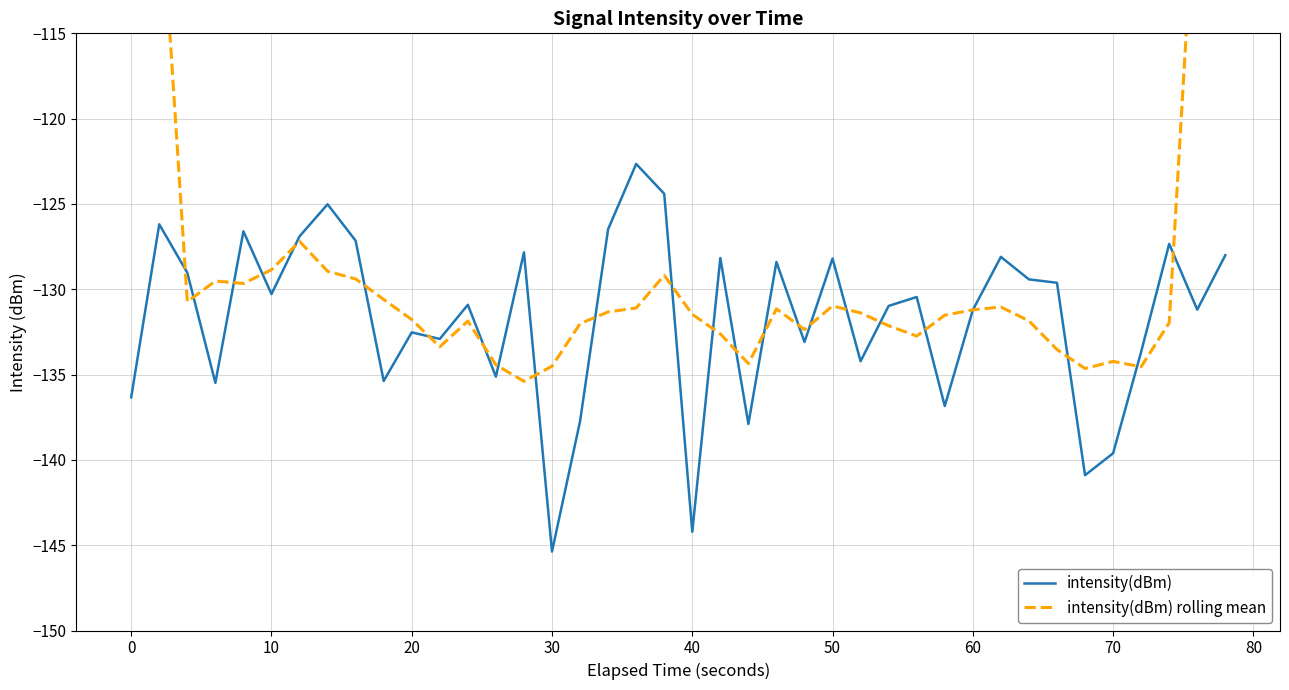

The intensity(dBm) series shows -130.3 at 10. True or false?

True